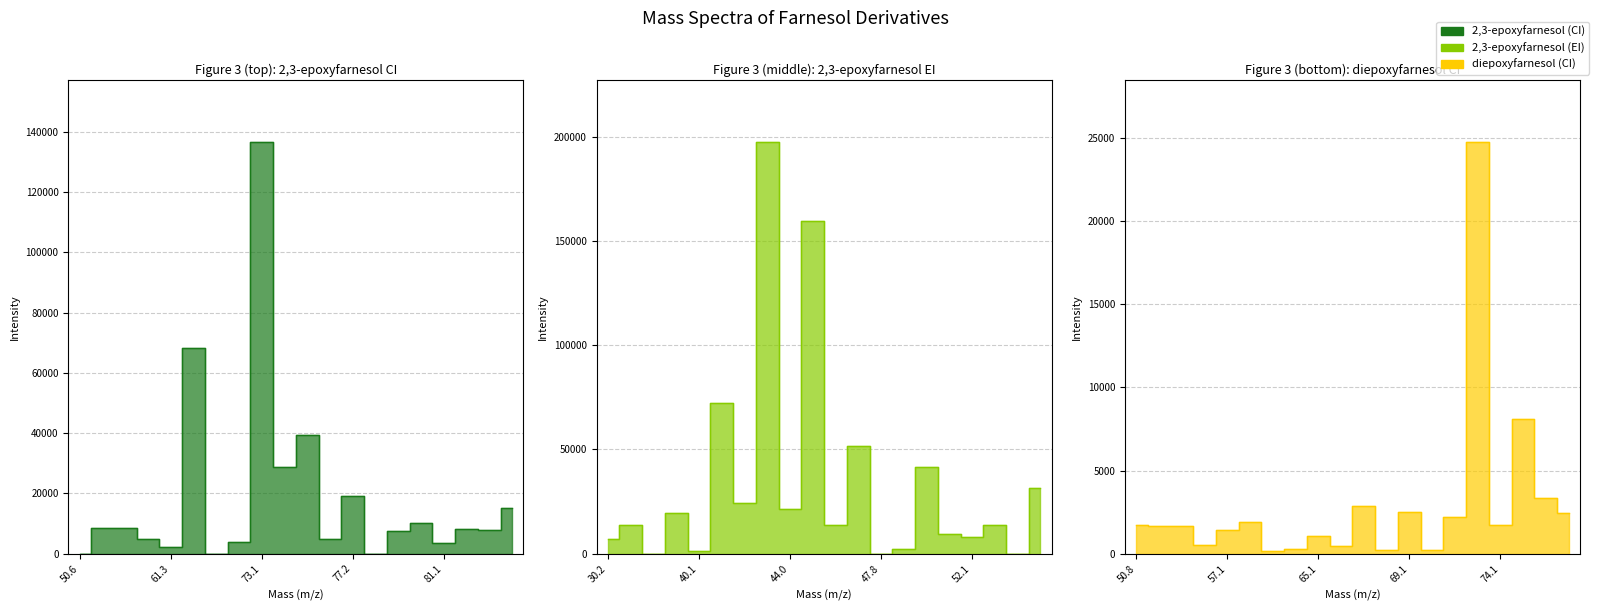

Rank the categories by 2,3-epoxyfarnesol (CI) value from lowest to highest.

50.6, 6, 13, 81.1, 16, 7, 77.2, 11, 14, 18, 17, 61.3, 73.1, 15, 19, 12, 9, 10, 5, 8